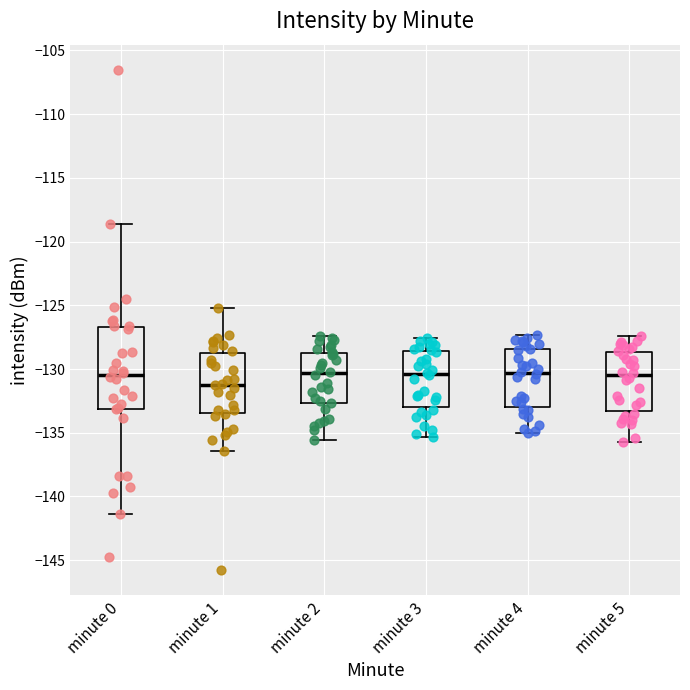

Comparing the boxes themselves (not the whiskers), which one is the tallest?

minute 0